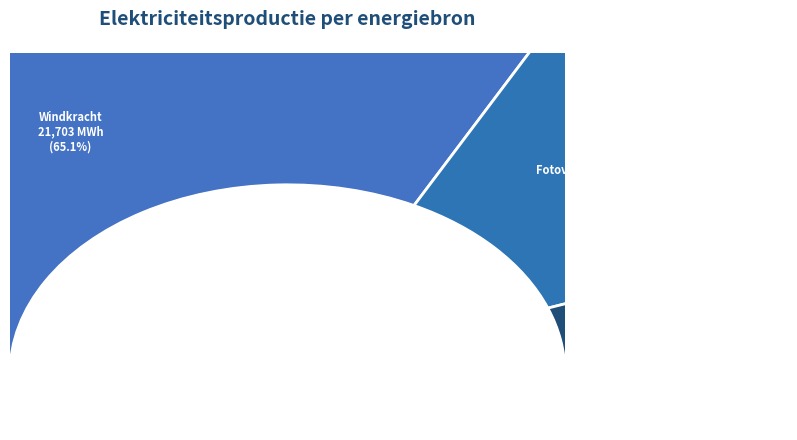

The Fotovoltaïsche energie slice represents 1% of the pie. True or false?

False